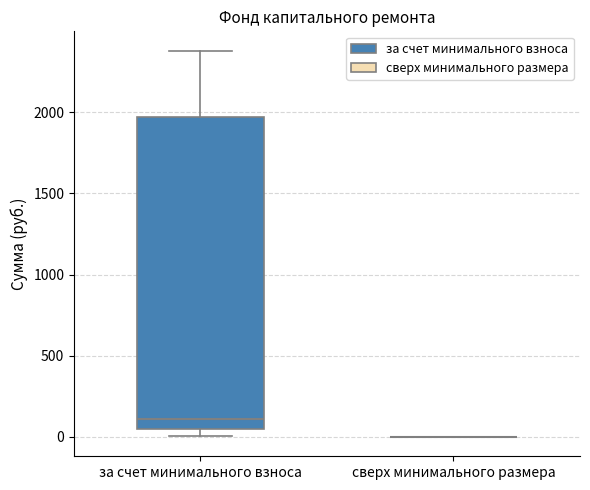

Reading left to right, read every box against the y-axis: the position of its median line, the range the box covers, and the ends of its whiskers. The values are not printed on the chart, so give them approximately, as read against the axis.

за счет минимального взноса: median 100, box 50 to 1950, whiskers 0 to 2400
сверх минимального размера: box collapsed to a line at 0, whiskers 0 to 0